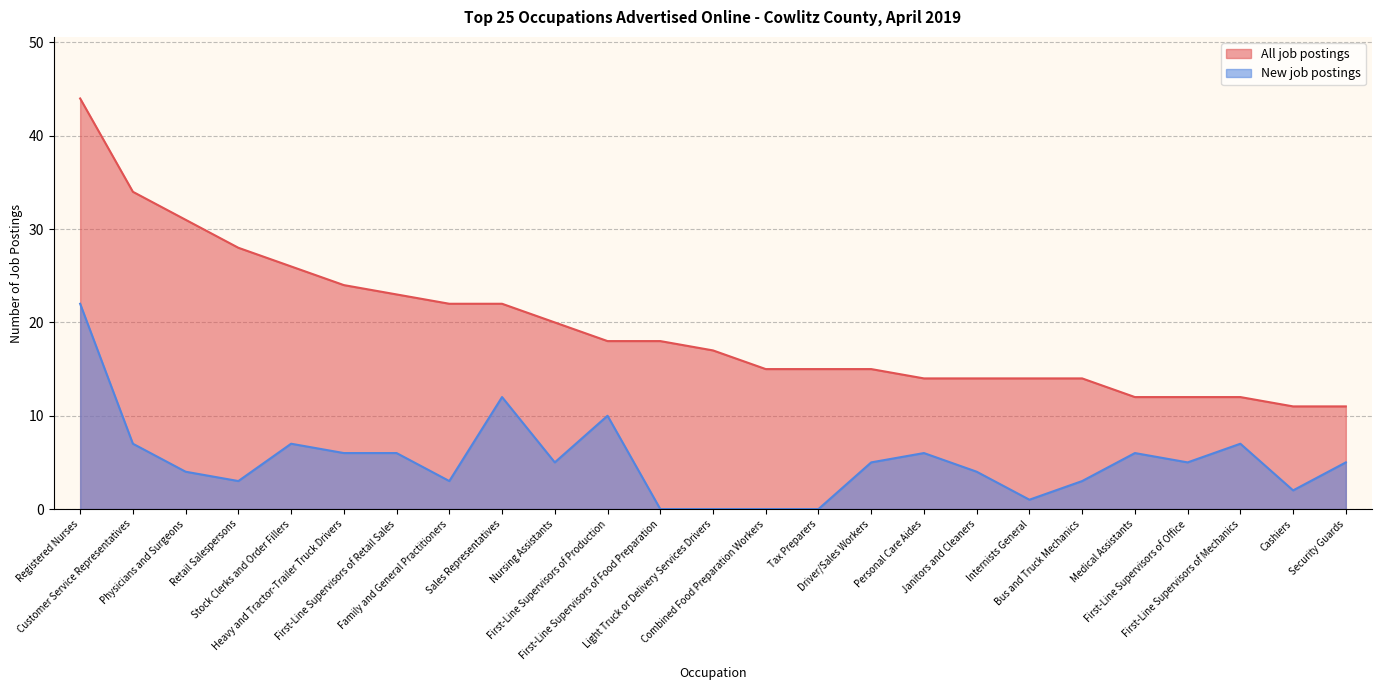

How many data points does each series have?

25